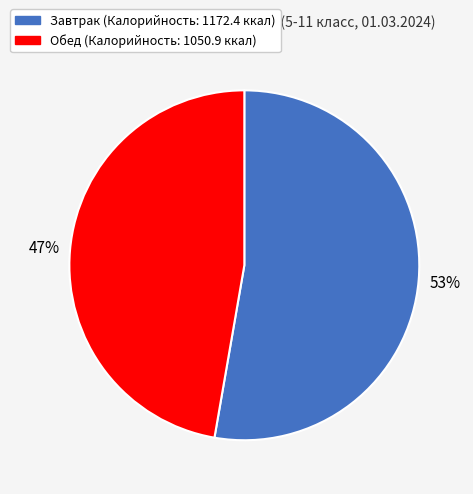

Is it true that Завтрак is 53% of the pie?

True